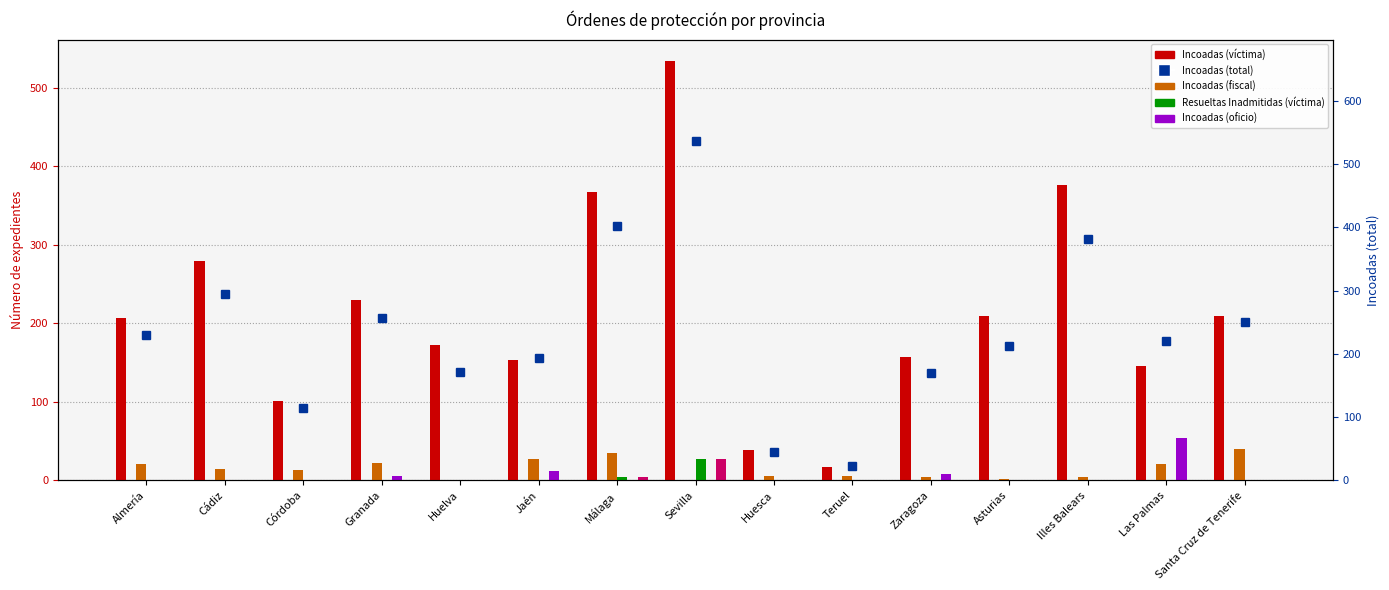

Where does the Incoadas (total) series first go above 221?

Almería